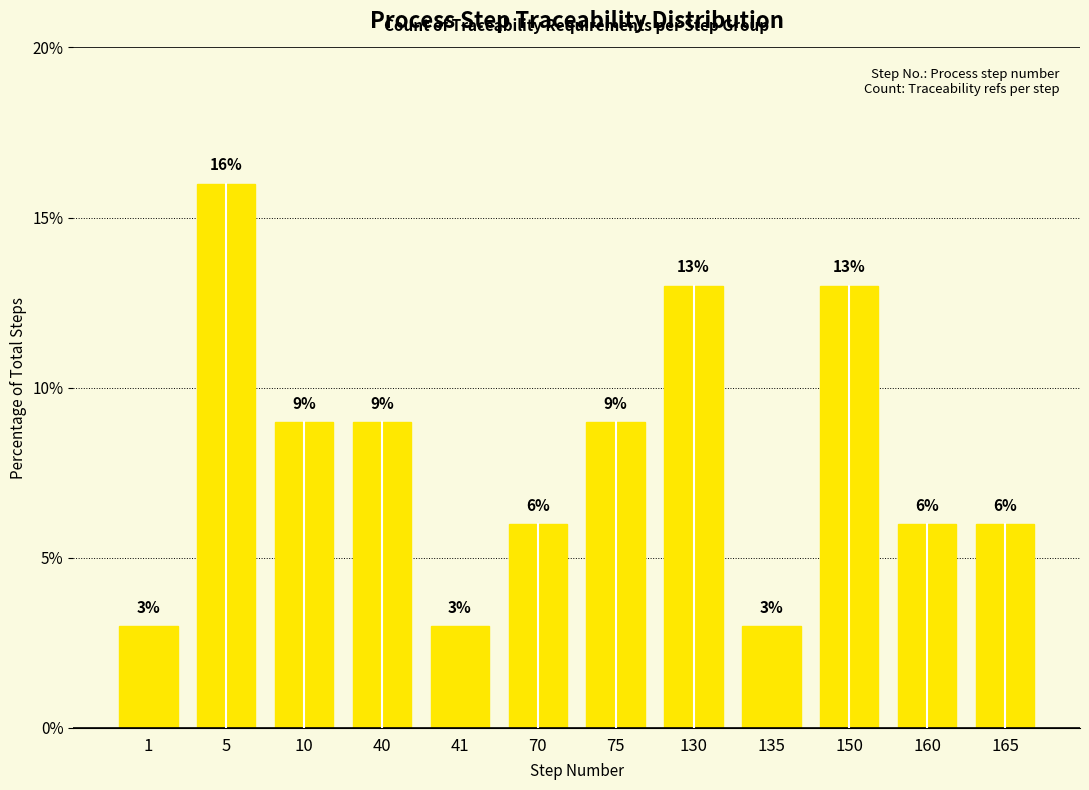

What is the ratio of the value at 165 to the value at 1?

2.0